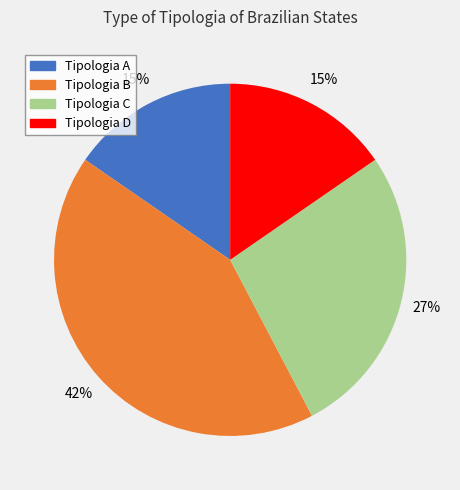

To the nearest percent, what is the difference between the Tipologia C and Tipologia D slice percentages?

12%